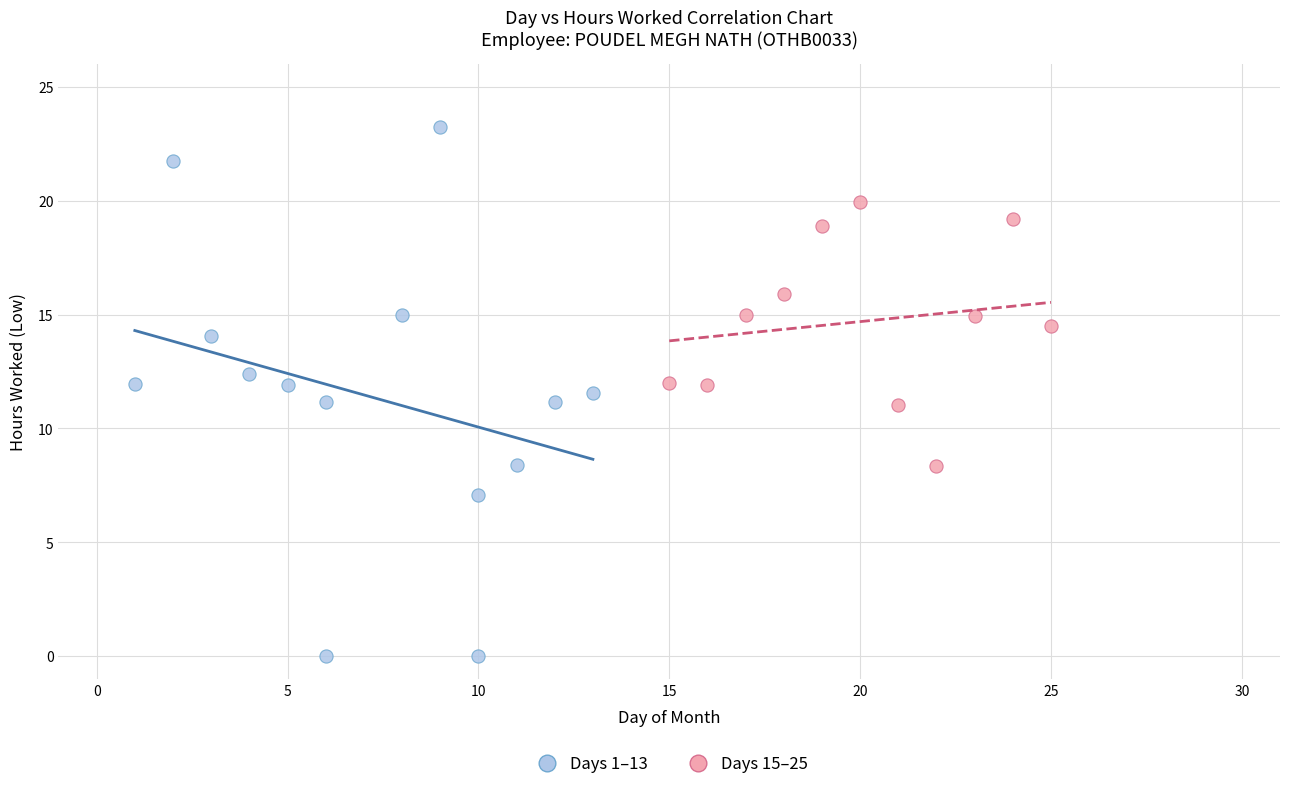

Which series reaches the maximum Y coordinate?

Days 1–13